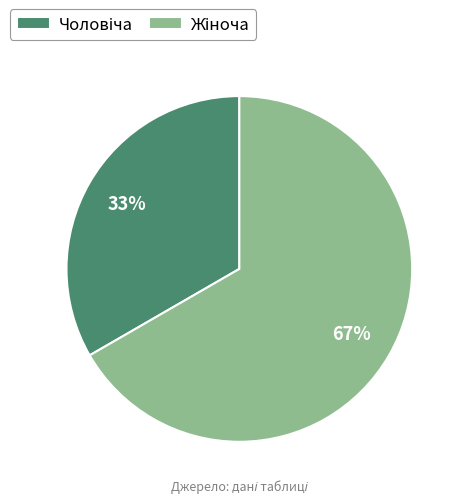

To the nearest percent, what is the average slice percentage?

50%